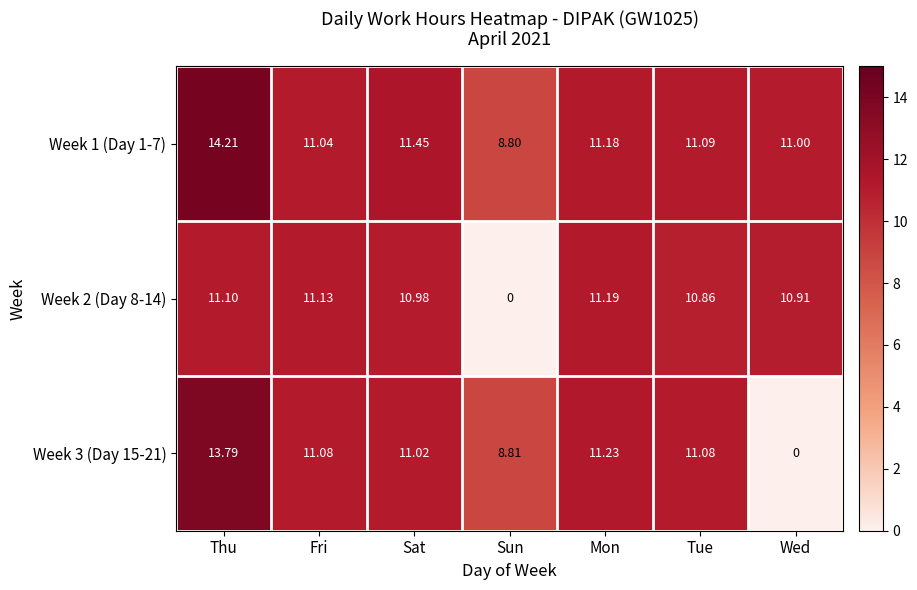

At Fri, list the series in order from largest to smallest.

Week 2 (Day 8-14), Week 3 (Day 15-21), Week 1 (Day 1-7)